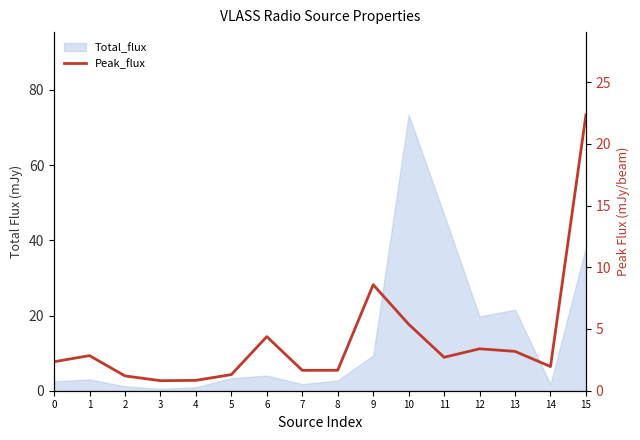

Reading left to right, what are all the values shown in this chart?

2.3	2.8	1.2	0.8	0.8	1.3	4.4	1.7	1.7	8.6	5.4	2.7	3.4	3.2	2.0	22.3